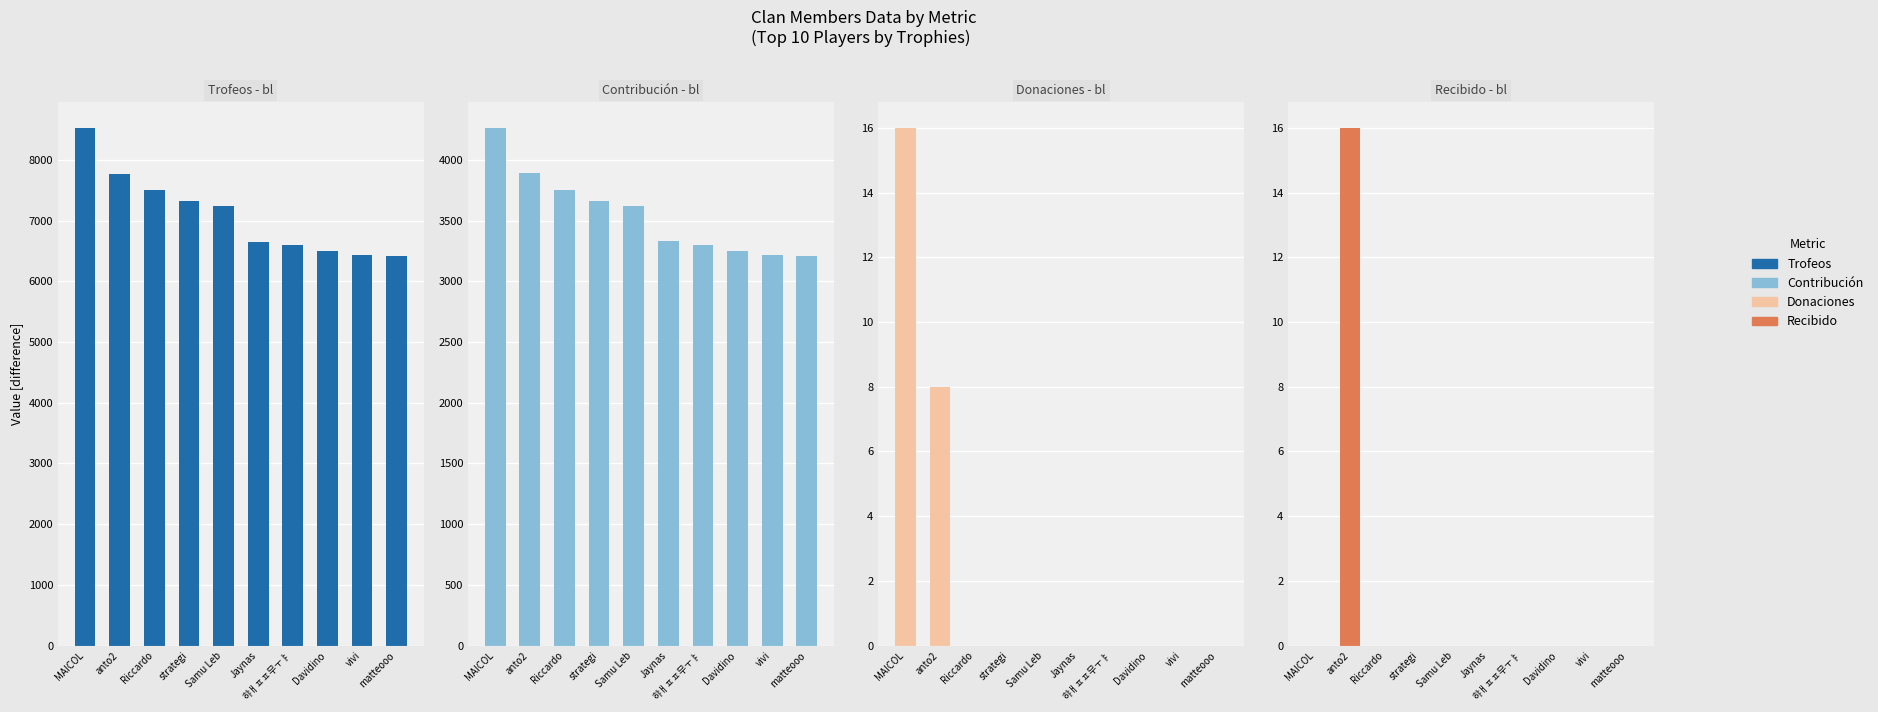

How many data points in Donaciones are above 0?

2